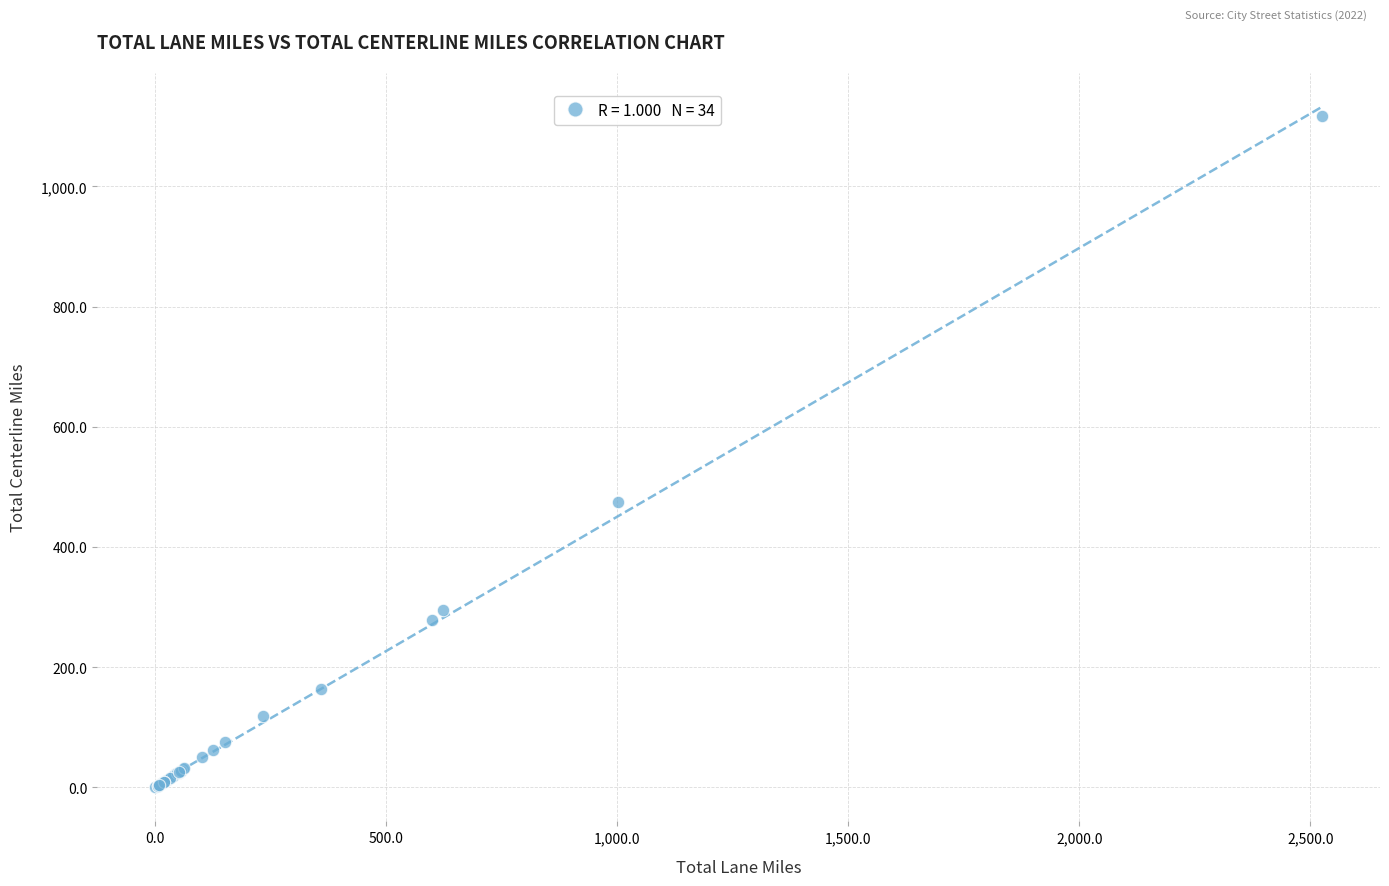

What Y value in the scatter plot is closest to 558?

475.6